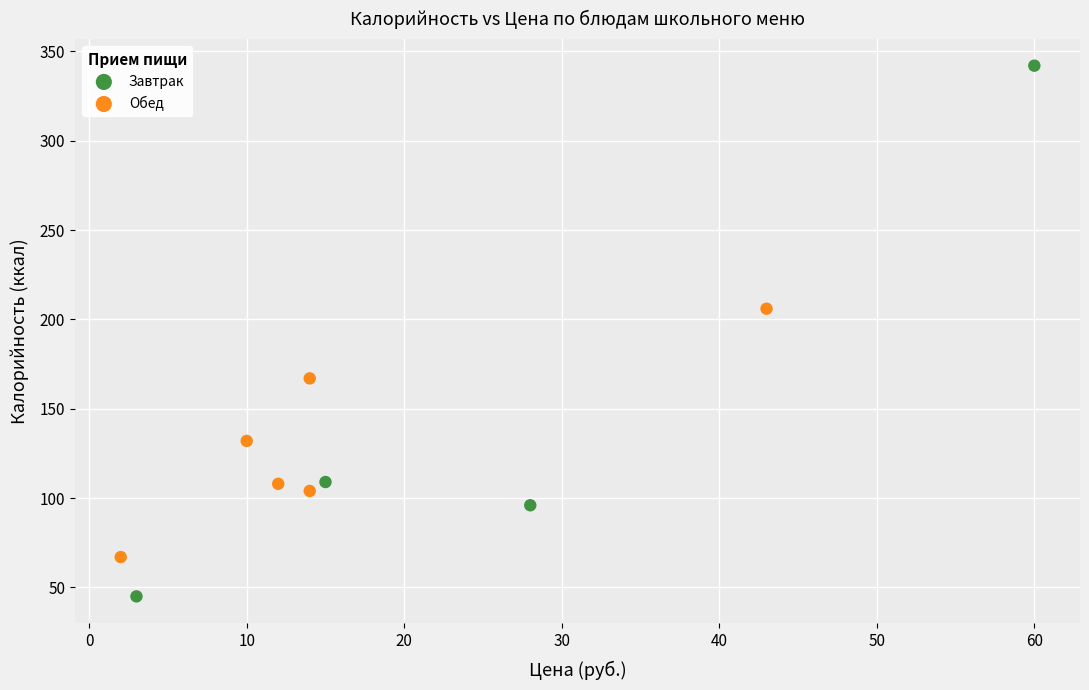

Which series reaches the minimum Y coordinate?

Завтрак